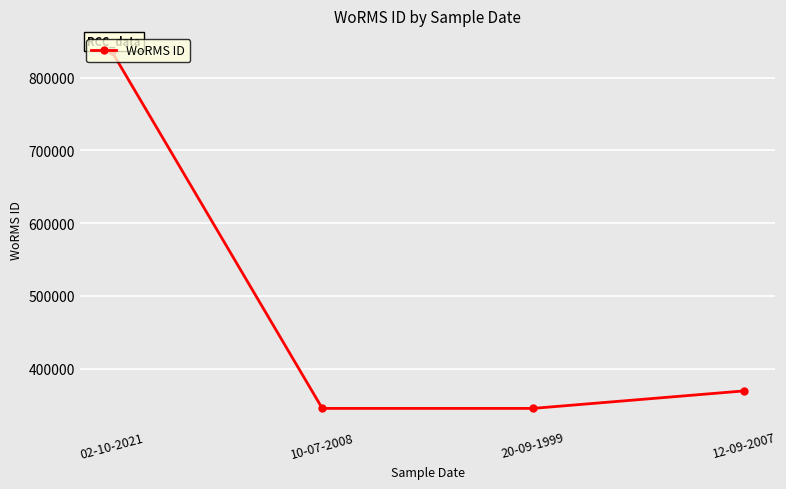

How many data points does each series have?

4